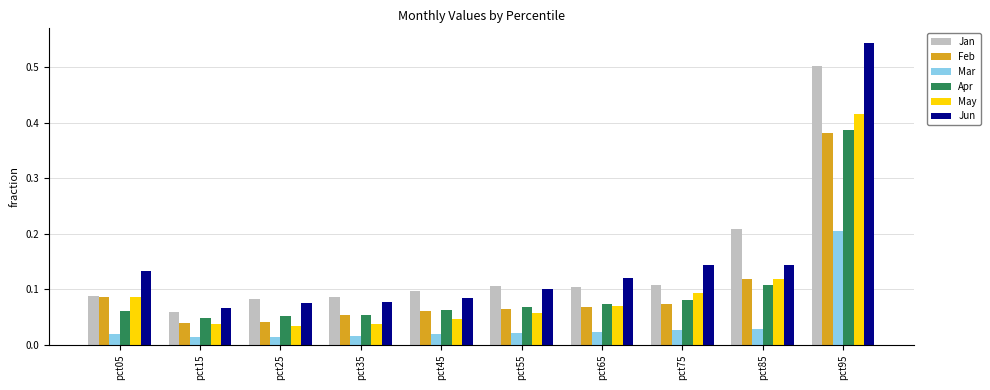

Between pct55 and pct95, which series saw the biggest shift?

Jun